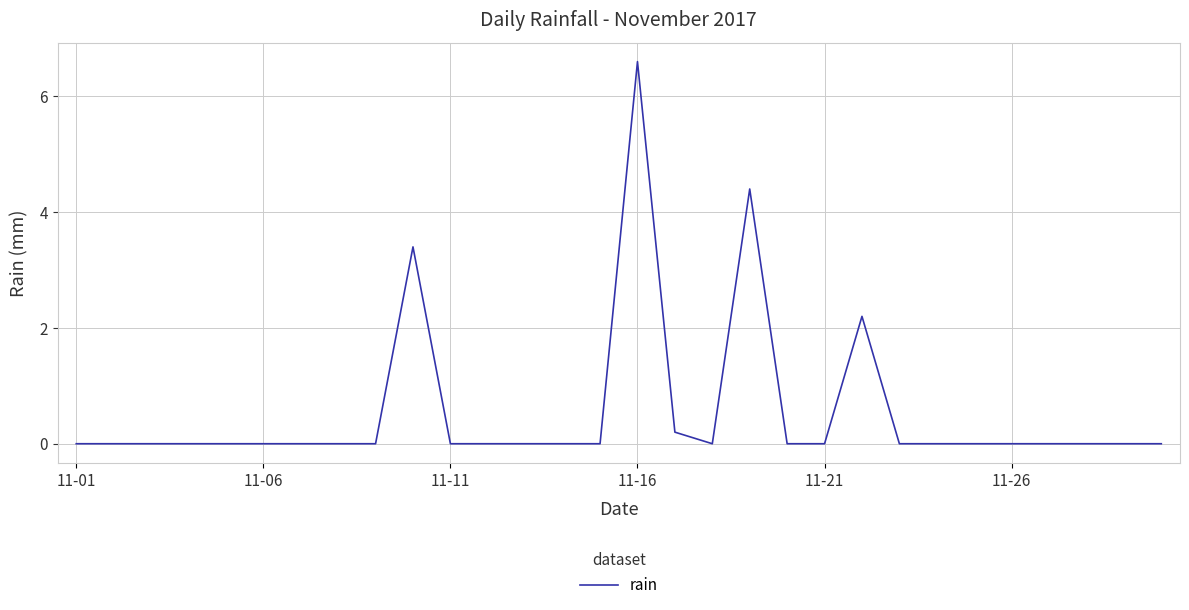

What is the greatest value displayed?

6.6